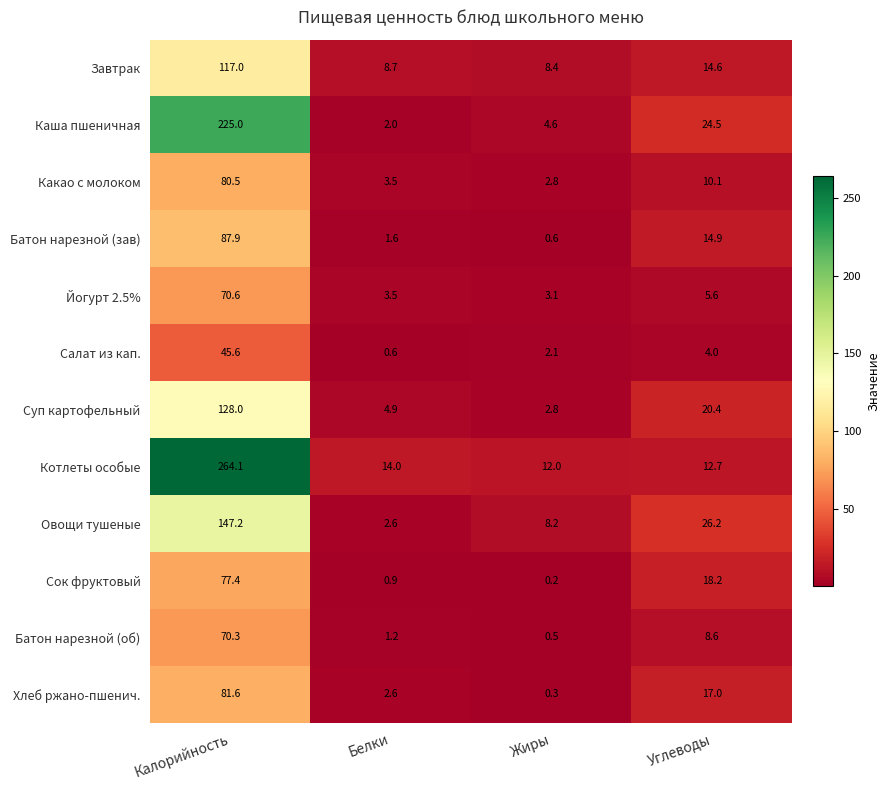

Which series has the largest range (max minus min)?

Котлеты особые